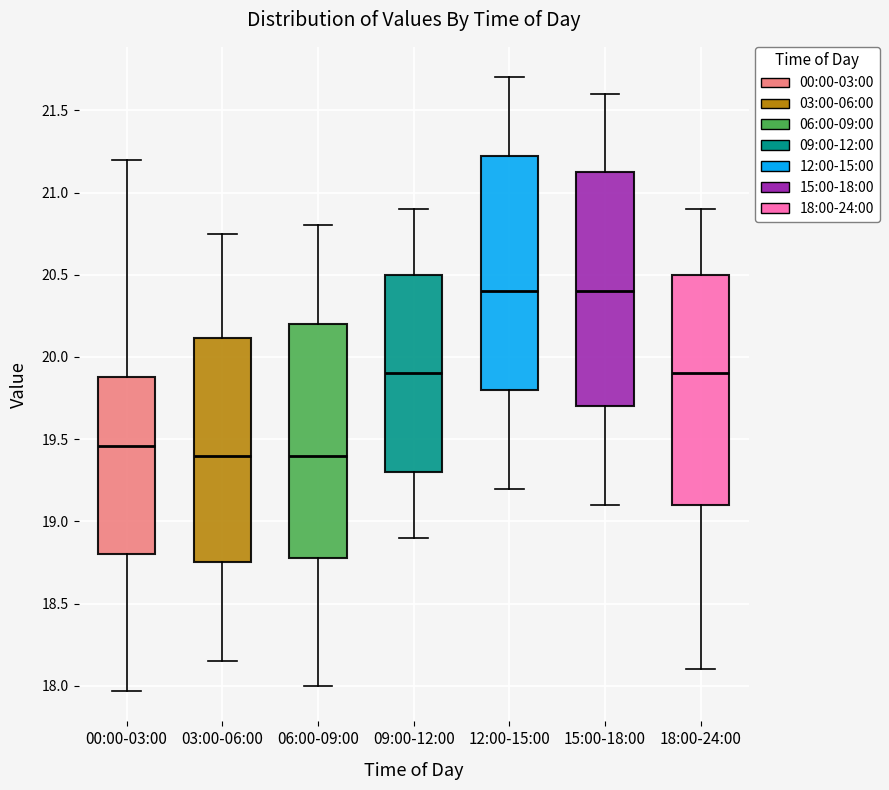

Where is the upper edge of the box for 00:00-03:00 on the y-axis? The values are not printed on the chart, so give them approximately, as read against the axis.

19.90